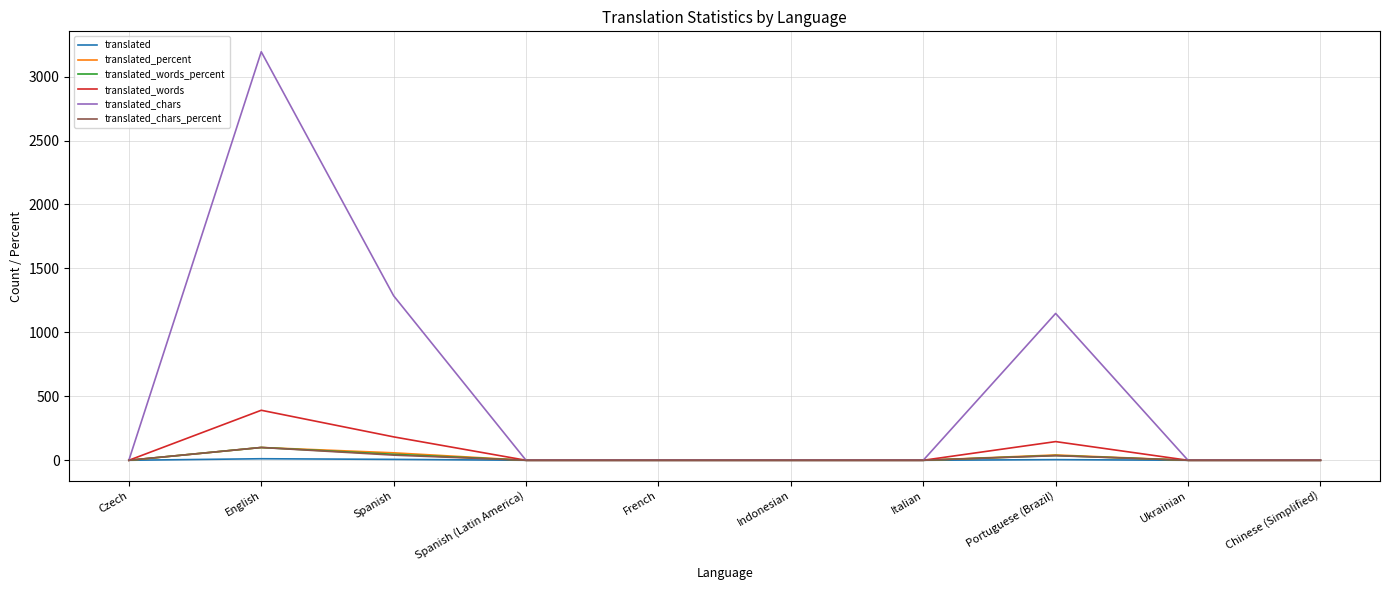

True or false: translated_words_percent has a value of 0.0 at Chinese (Simplified).

True